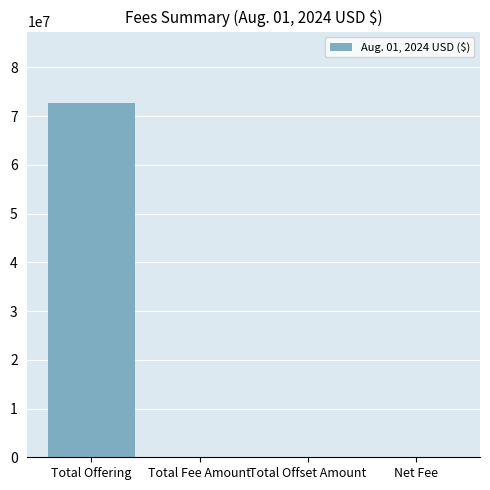

Where does the data first go above 10744?

Total Offering